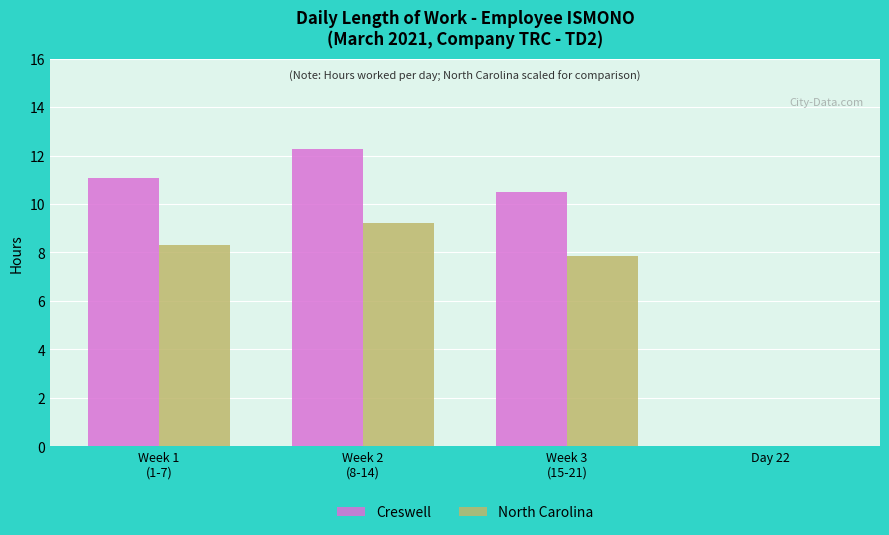

How many values in North Carolina are above zero?

3